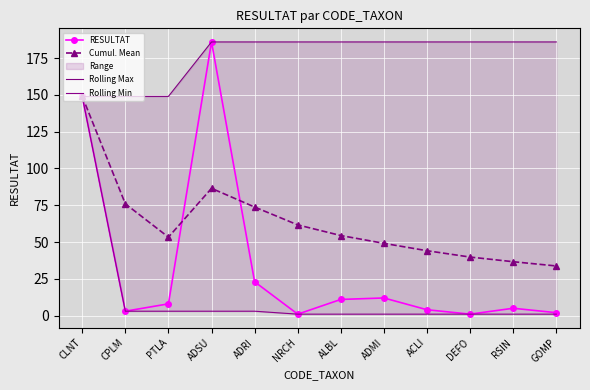

Which series has the largest range (max minus min)?

RESULTAT